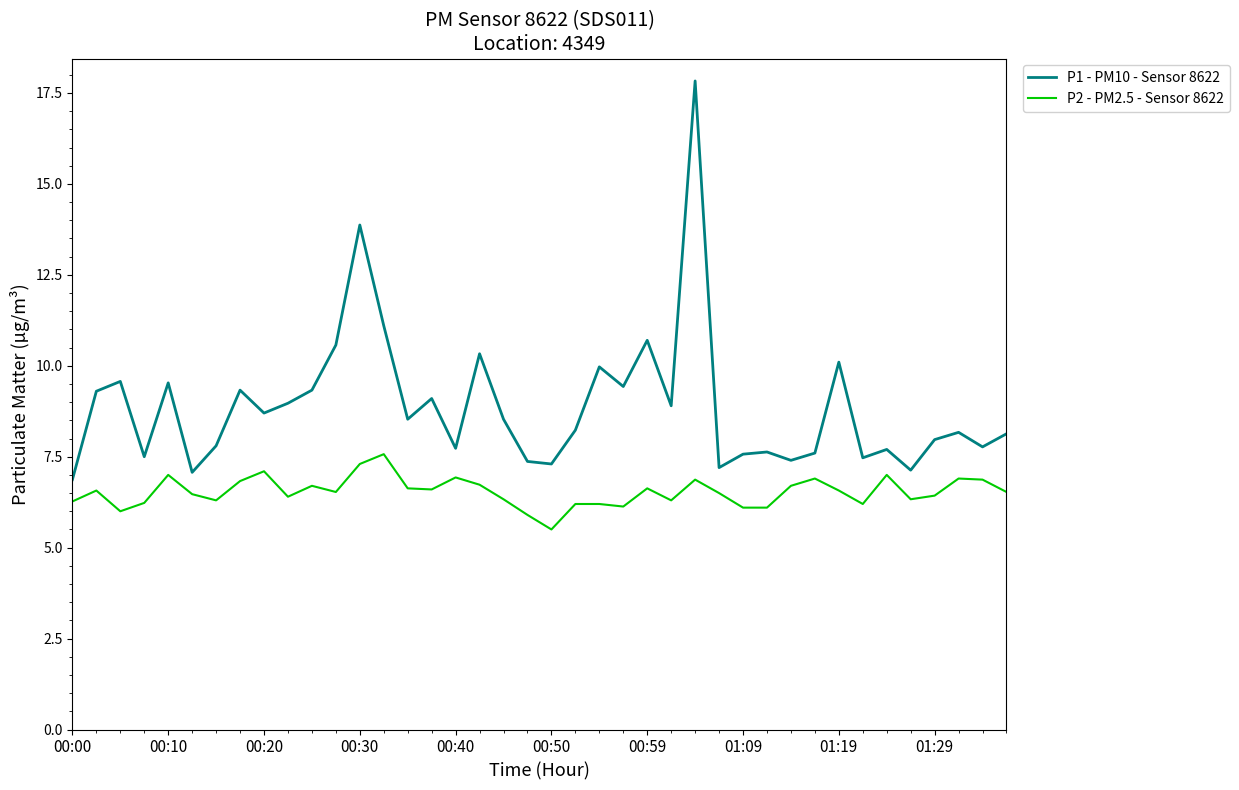

True or false: P1 - PM10 - Sensor 8622 and P2 - PM2.5 - Sensor 8622 cross at least once.

False